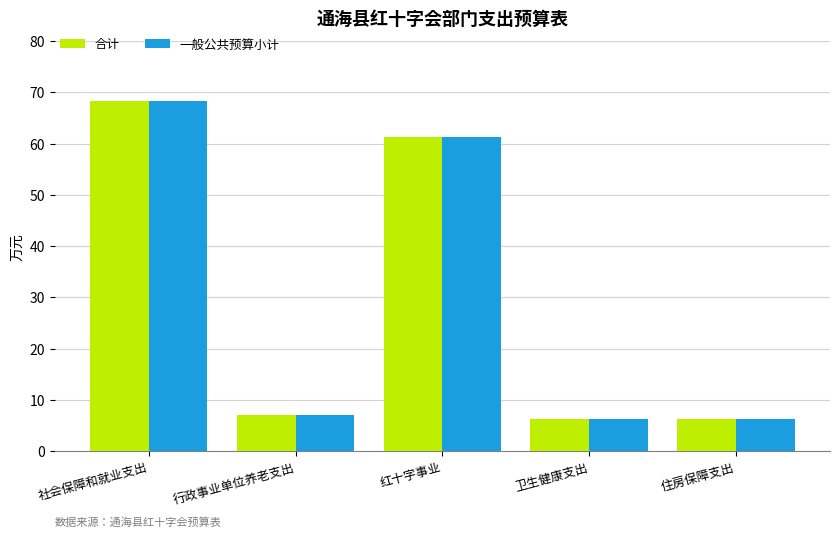

Is it true that 一般公共预算小计 equals 33.3 at 社会保障和就业支出?

False